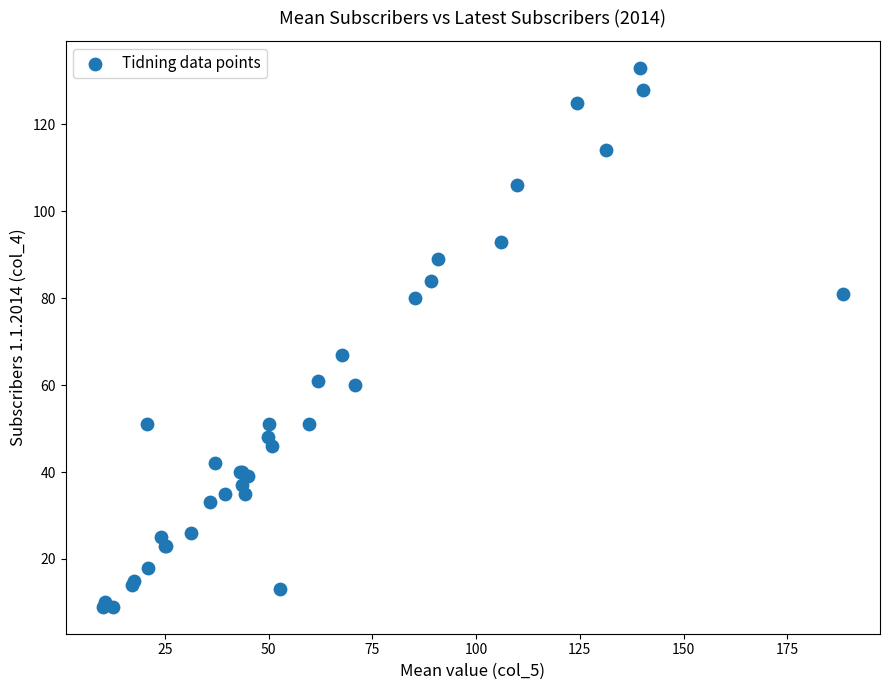

What Y value in the scatter plot is closest to 71?

67